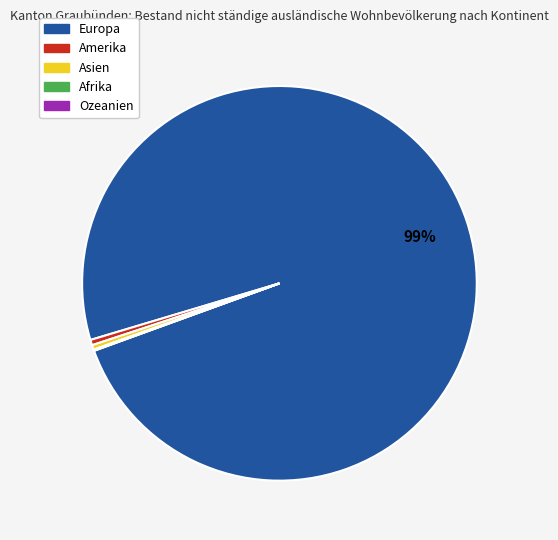

True or false: Europa accounts for 99% of the total.

True